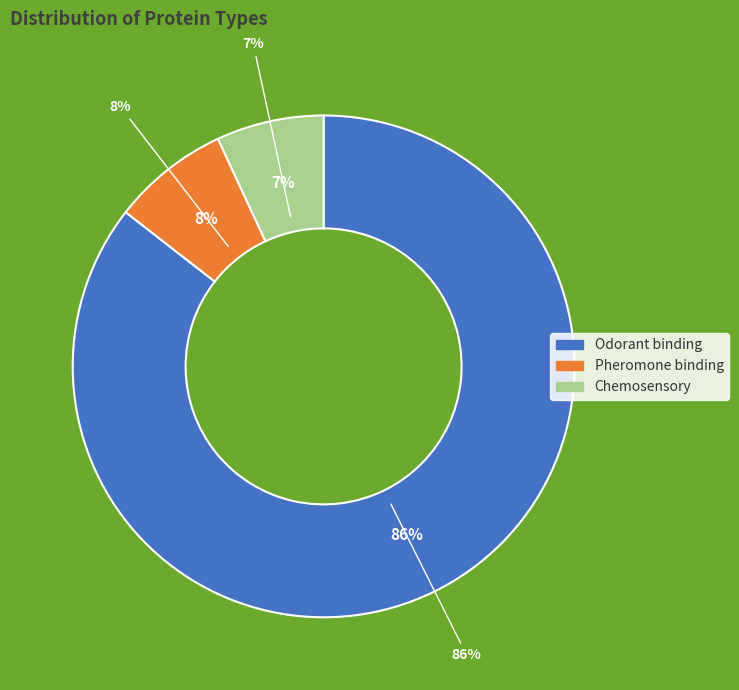

Count the number of slices in the pie.

3